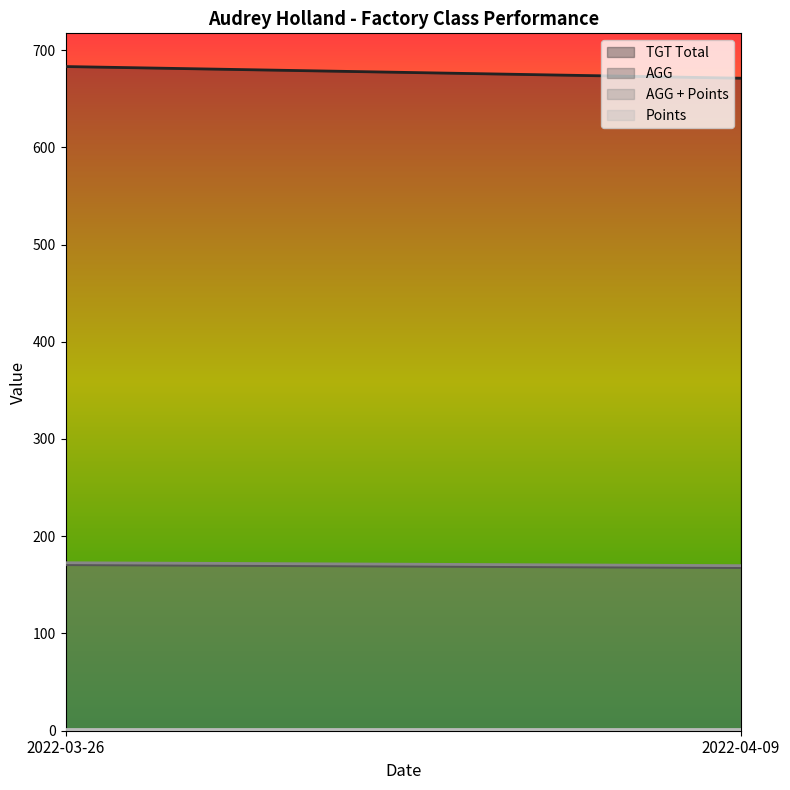

Reading left to right, list all the values displayed in this chart.

TGT Total: 683.0	671.0
AGG: 170.8	167.8
AGG + Points: 172.8	169.8
Points: 2.0	2.0